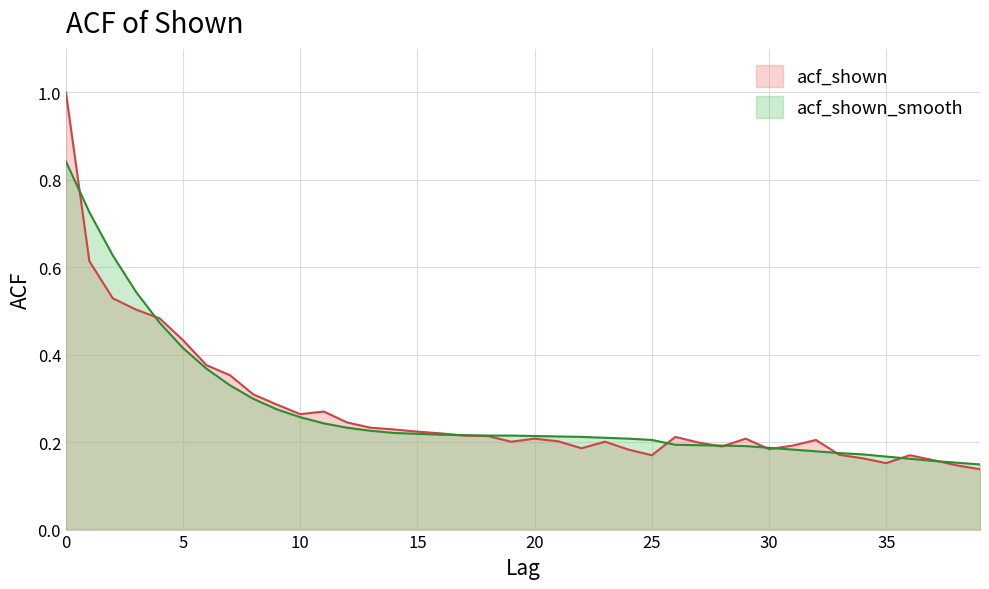

Is the value of acf_shown_smooth at 24 greater than the value of acf_shown at 2?

No